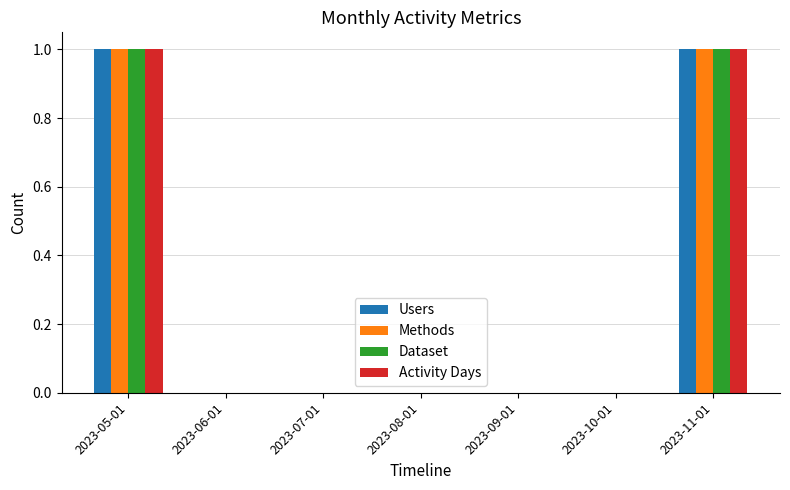

What is the total value across all series at 2023-05-01?

4